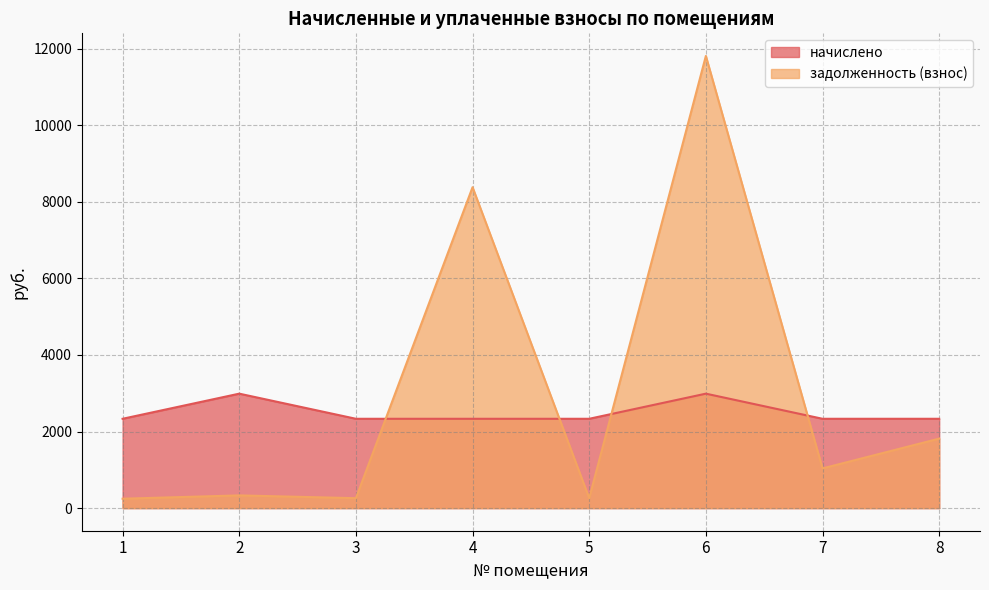

Count the number of categories in the chart.

8